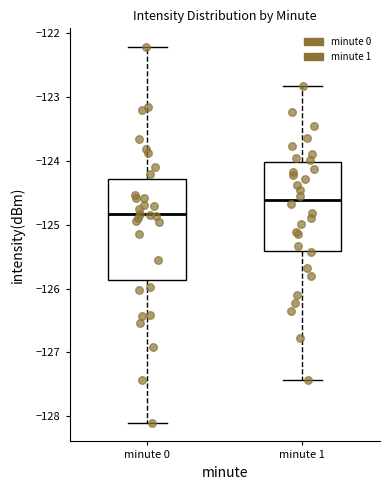

Reading left to right, read every box against the y-axis: the position of its median line, the range the box covers, and the ends of its whiskers. The values are not printed on the chart, so give them approximately, as read against the axis.

minute 0: median -124.8, box -125.9 to -124.3, whiskers -128.1 to -122.2
minute 1: median -124.6, box -125.4 to -124.0, whiskers -127.4 to -122.8